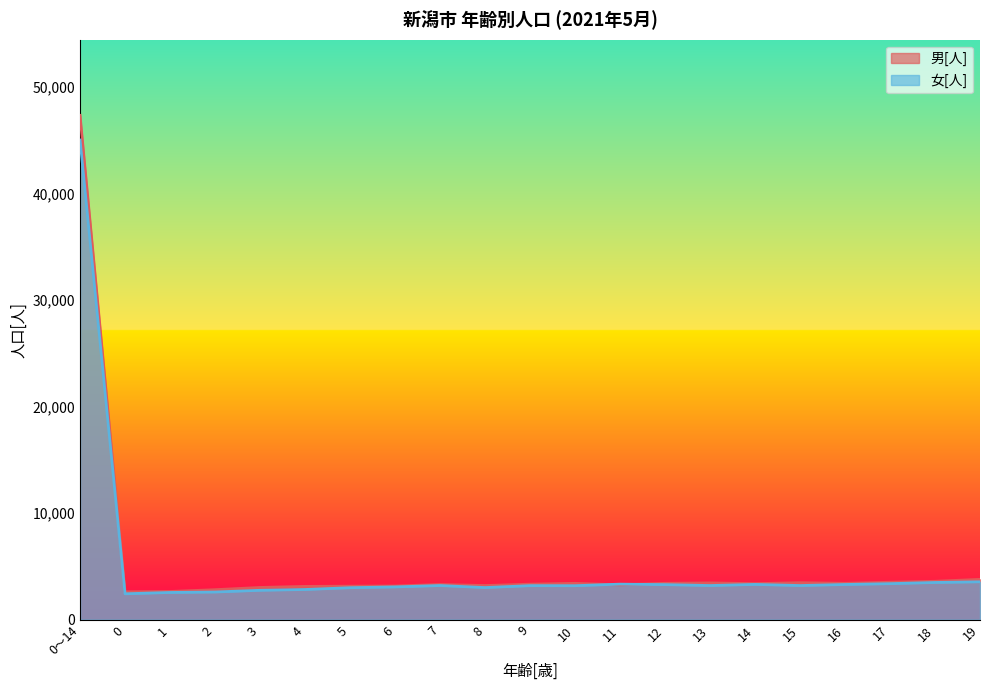

What is the difference between the 女[人] values at 11 and 5?

334